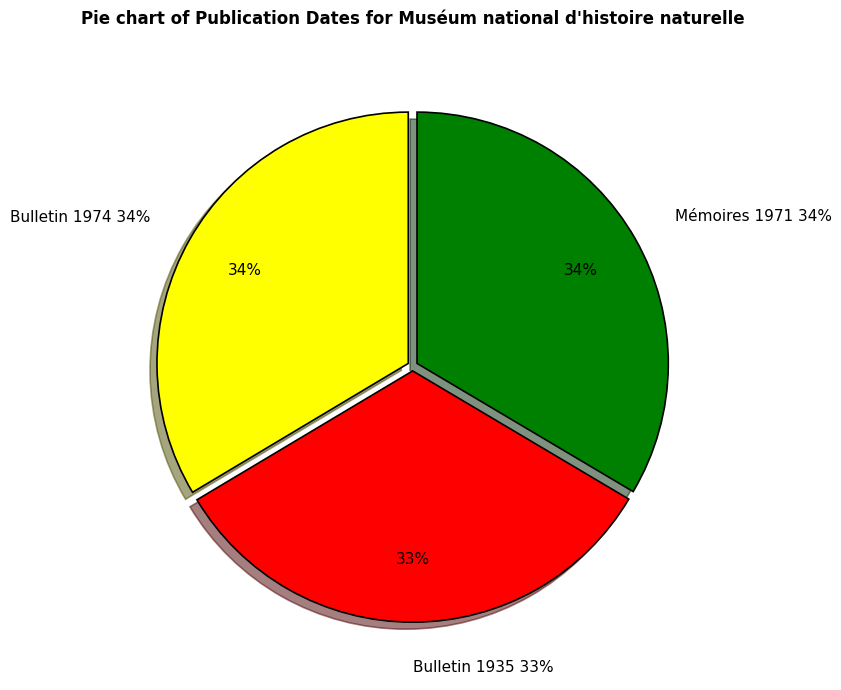

Combined, what portion of the pie is Bulletin du Muséum National d'Histoire (1974) and Mémoires du Muséum national d'histoire (1971)?

67.1%